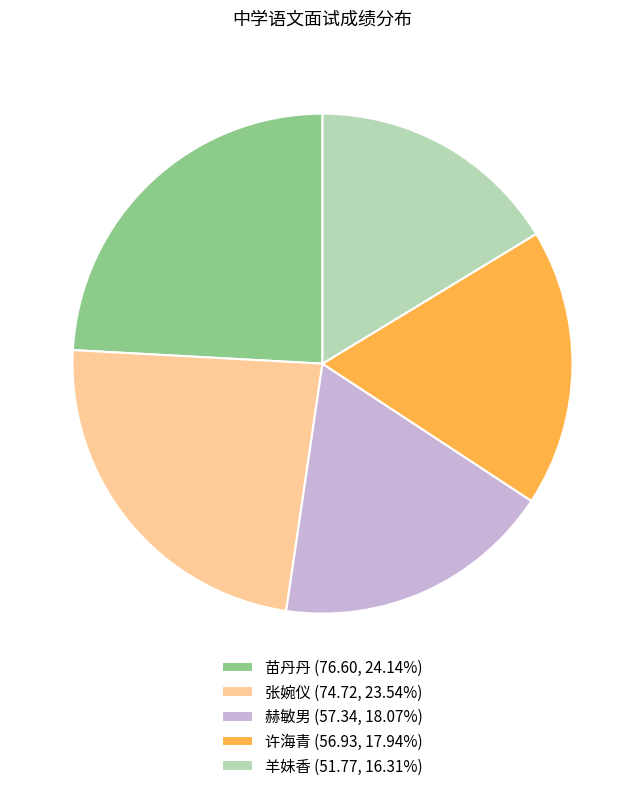

Do 赫敏男 (57.34, 18.07%) and 羊妹香 (51.77, 16.31%) together represent more than half of the pie?

No